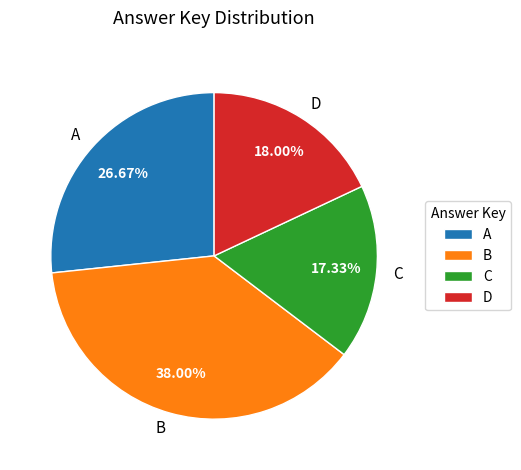

What percentage do D and C together represent?

35.3%